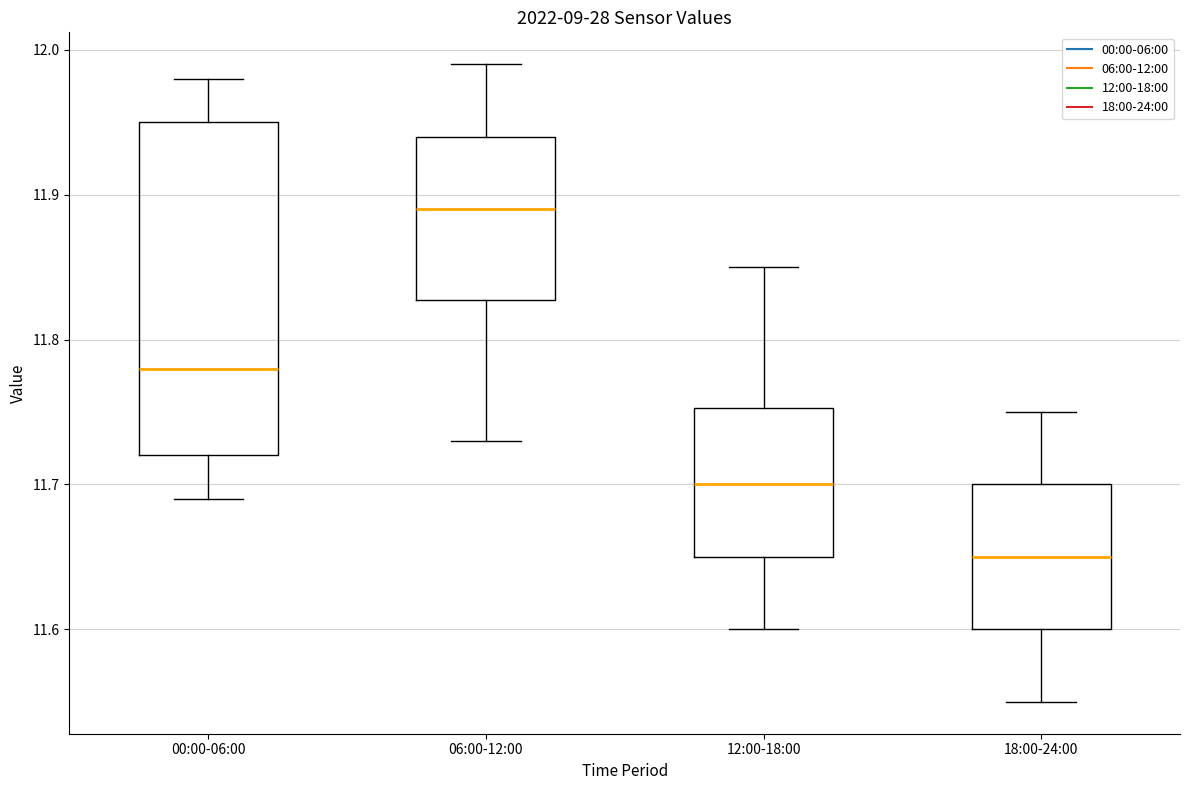

Where does the lower whisker of the box for 12:00-18:00 end on the y-axis? The values are not printed on the chart, so give them approximately, as read against the axis.

11.60